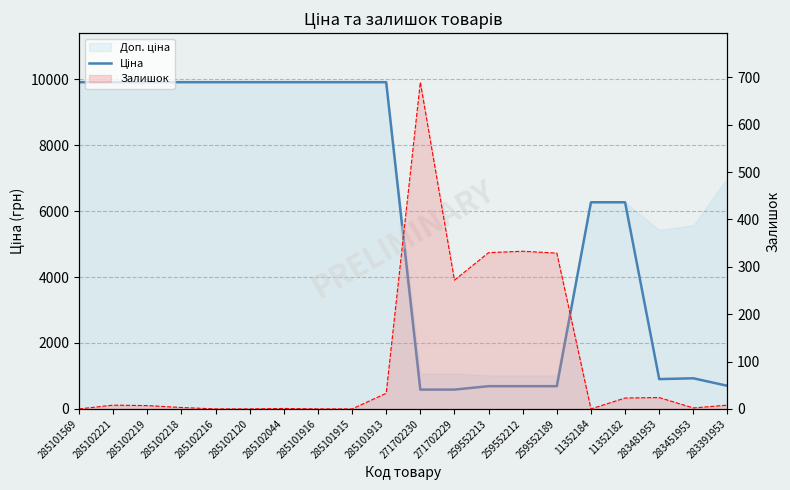

How many interior local peaks does the Залишок series have?

5